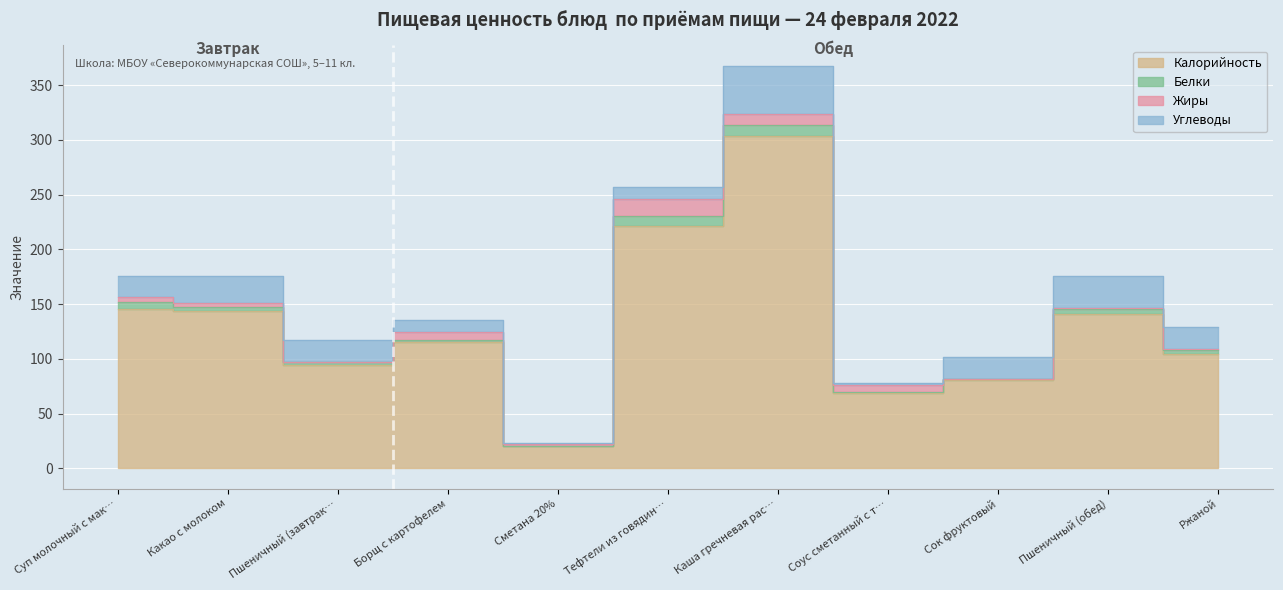

Does the chart display data point markers on the line(s)?

No